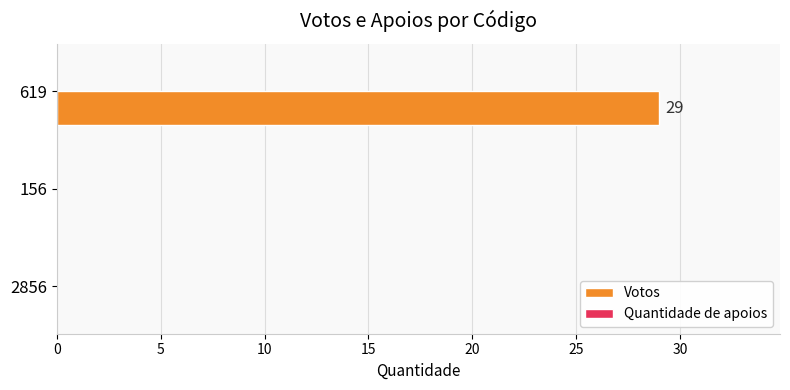

What is the sum of all values?

29